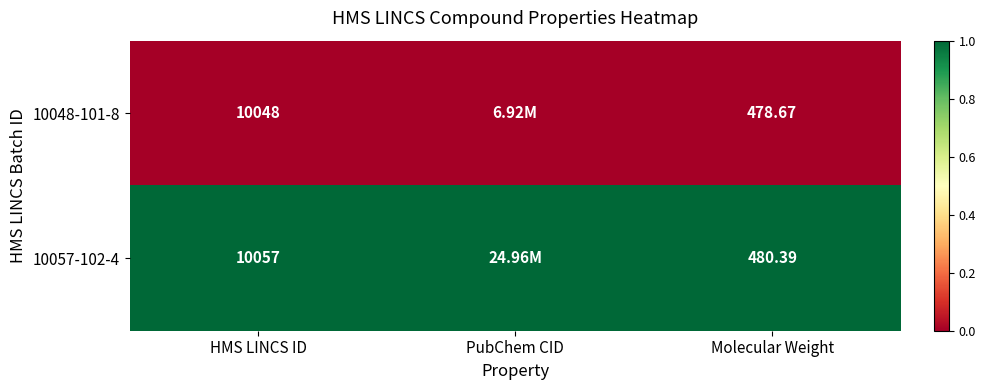

How many series are shown in this chart?

2